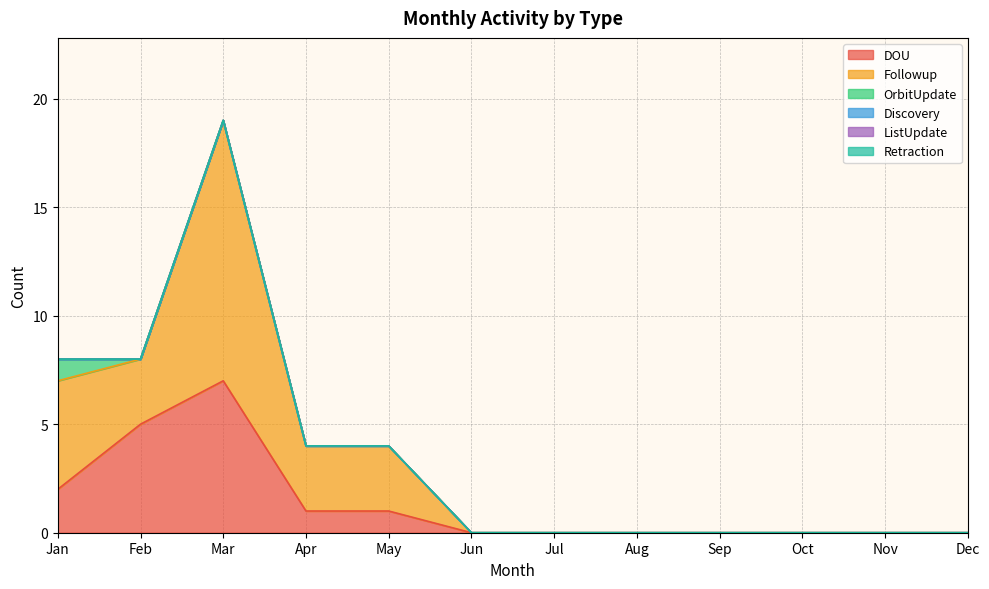

Reading left to right, what are all the values shown in this chart?

DOU: Jan=2	Feb=5	Mar=7	Apr=1	May=1	Jun=0	Jul=0	Aug=0	Sep=0	Oct=0	Nov=0	Dec=0
Followup: Jan=5	Feb=3	Mar=12	Apr=3	May=3	Jun=0	Jul=0	Aug=0	Sep=0	Oct=0	Nov=0	Dec=0
OrbitUpdate: Jan=1	Feb=0	Mar=0	Apr=0	May=0	Jun=0	Jul=0	Aug=0	Sep=0	Oct=0	Nov=0	Dec=0
Discovery: Jan=0	Feb=0	Mar=0	Apr=0	May=0	Jun=0	Jul=0	Aug=0	Sep=0	Oct=0	Nov=0	Dec=0
ListUpdate: Jan=0	Feb=0	Mar=0	Apr=0	May=0	Jun=0	Jul=0	Aug=0	Sep=0	Oct=0	Nov=0	Dec=0
Retraction: Jan=0	Feb=0	Mar=0	Apr=0	May=0	Jun=0	Jul=0	Aug=0	Sep=0	Oct=0	Nov=0	Dec=0